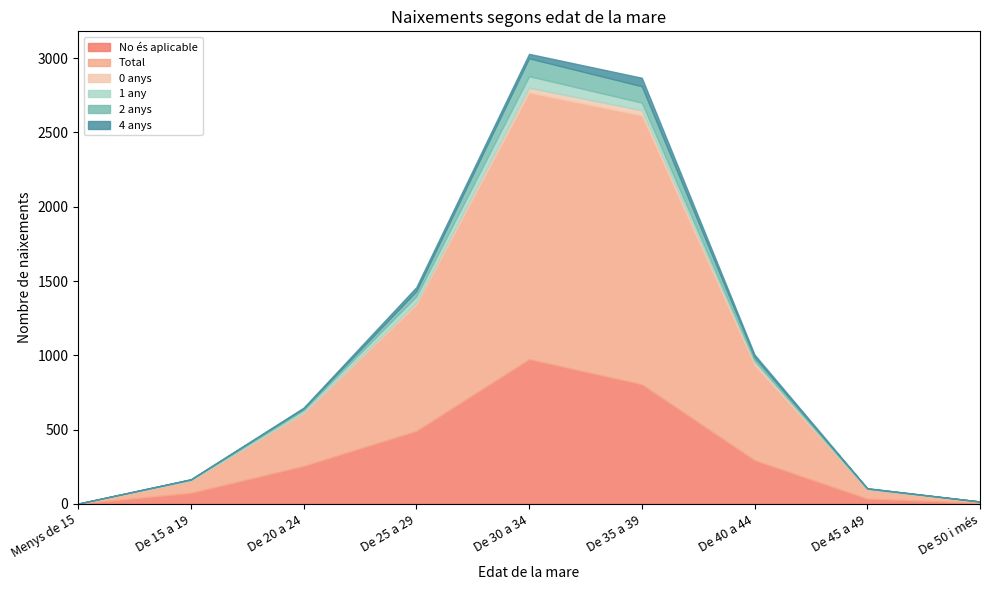

Which series has the largest total across all categories?

Total